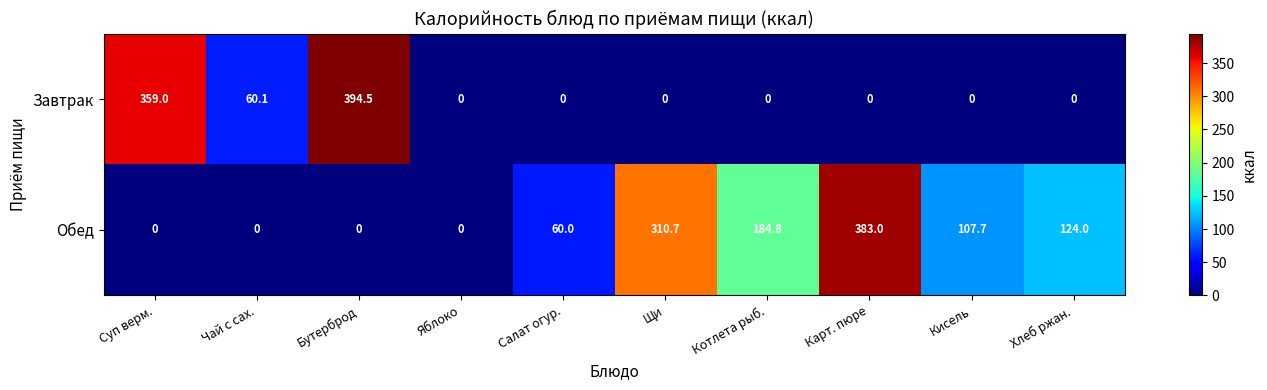

At which category is the sum across all series the highest?

Бутерброд